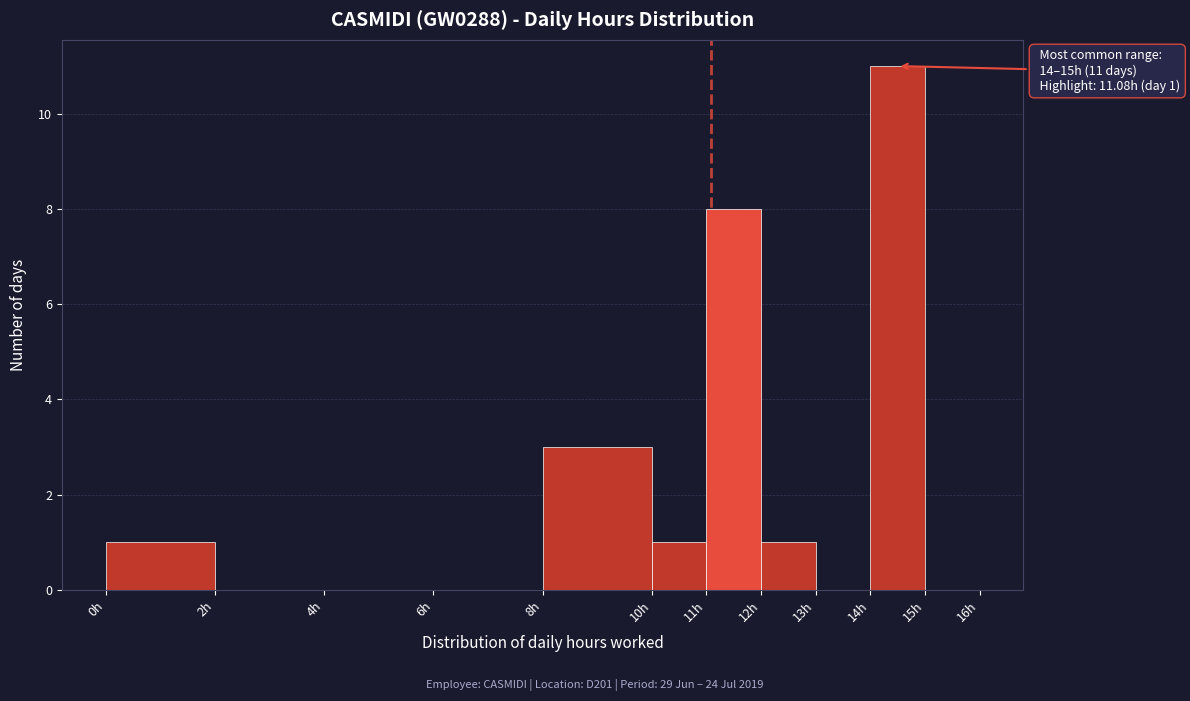

Over which range of the x-axis is the bar tallest?

14 to 15